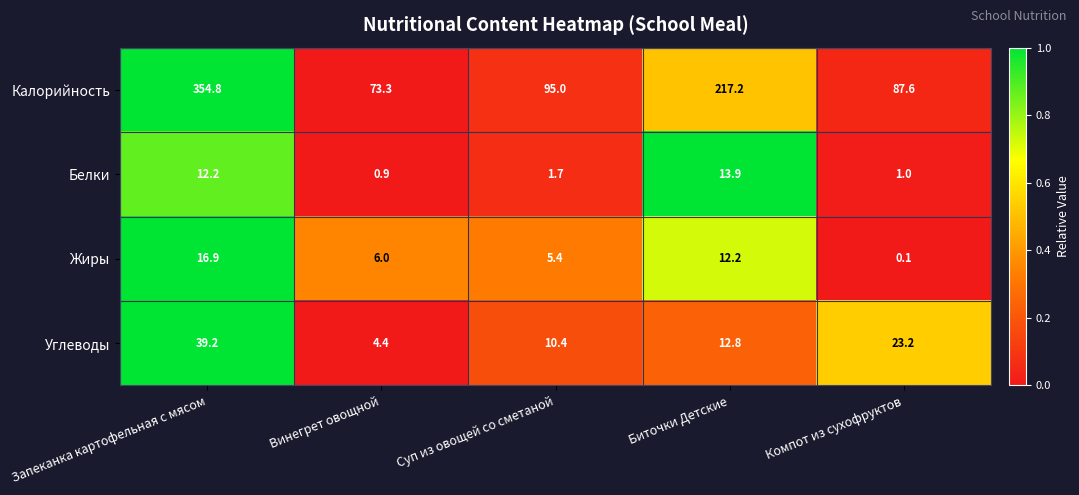

Which category has the lowest value in the Белки series?

Винегрет овощной